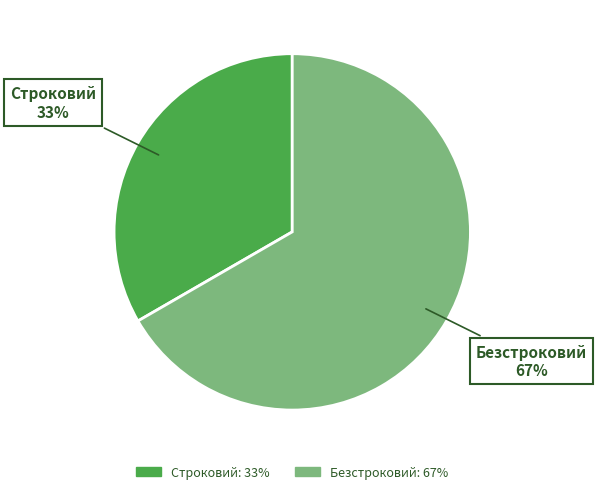

To the nearest percent, what portion does Безстроковий represent?

67%